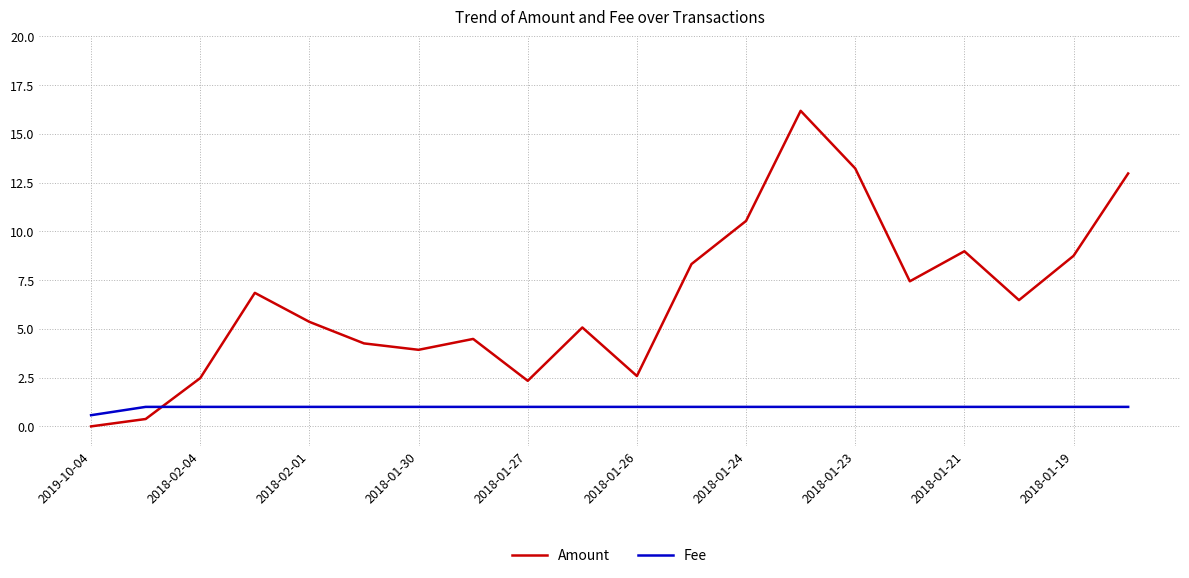

What is the difference between the maximum and minimum values in the Amount series?

16.2